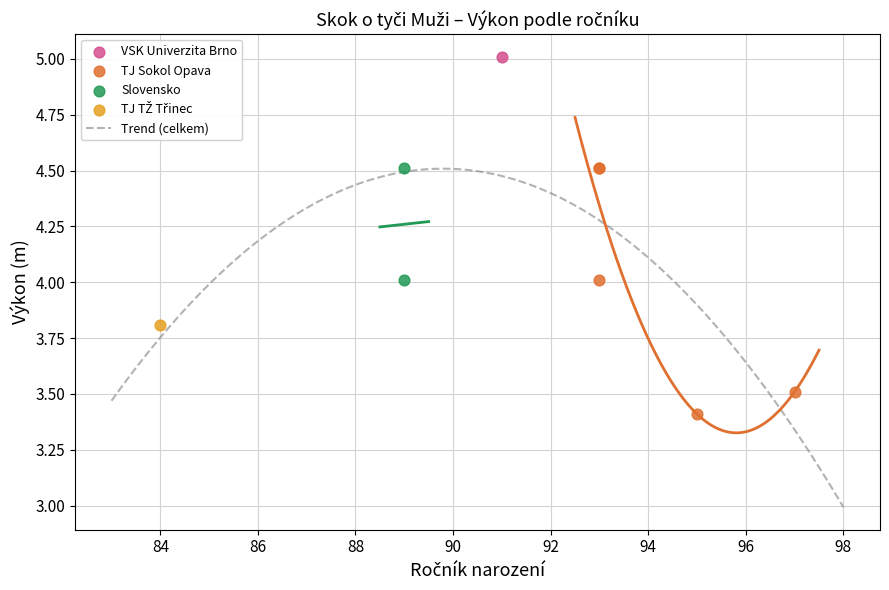

What is the change in value from Kratochvíl Ondřej to Novák Michal?

-0.5